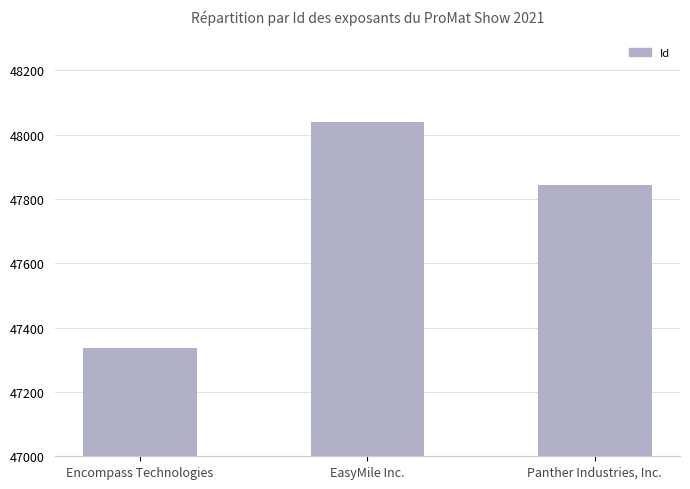

What is the smallest value displayed?

47338